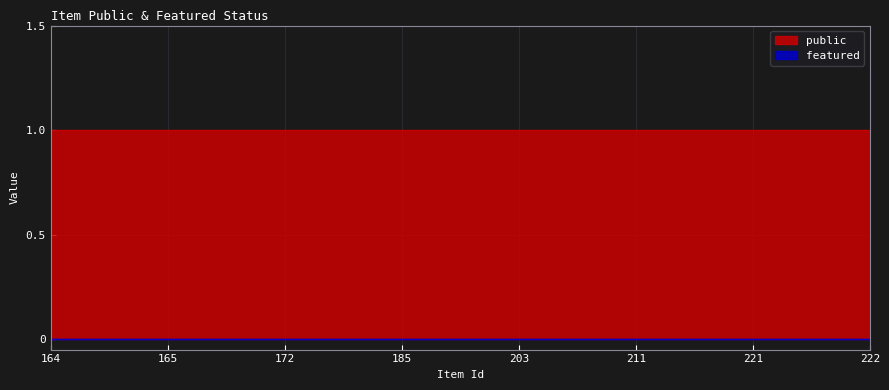

True or false: featured and public intersect in this chart.

False